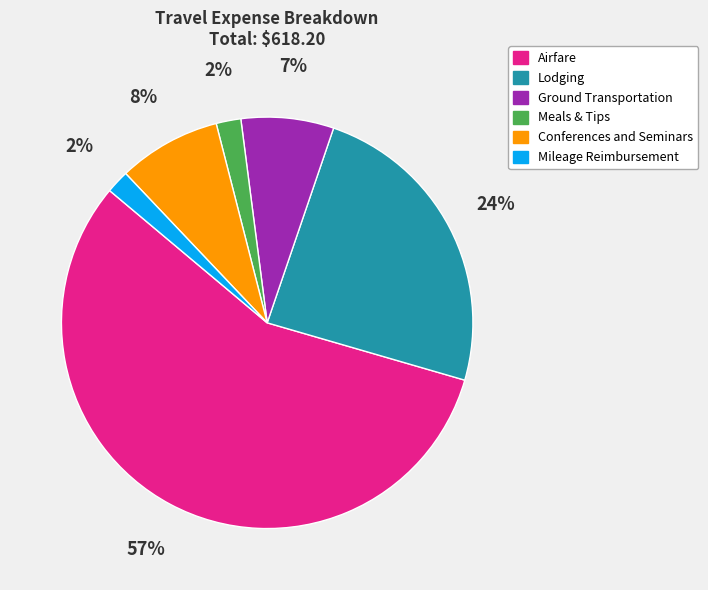

How many segments does this pie chart have?

6